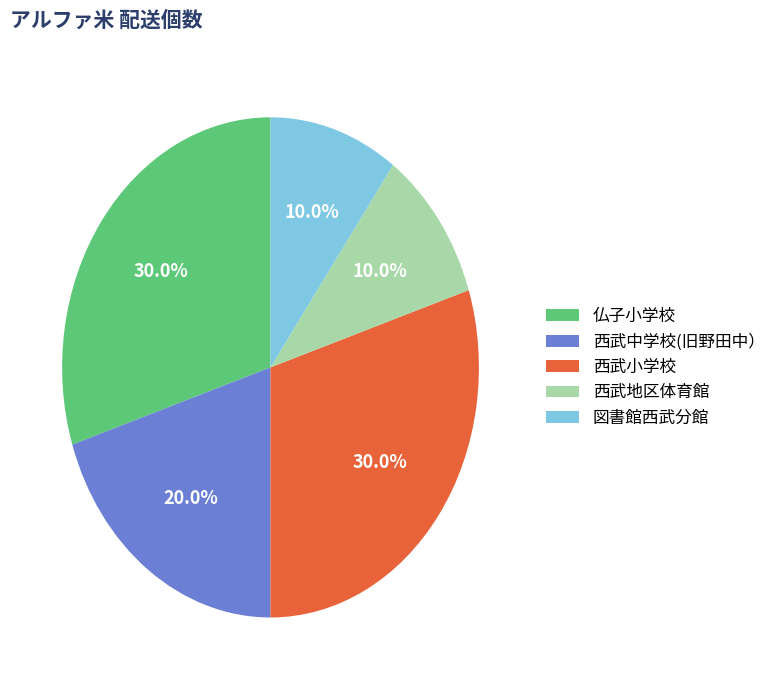

Which has a higher value, 西武中学校(旧野田中） or 西武地区体育館?

西武中学校(旧野田中）